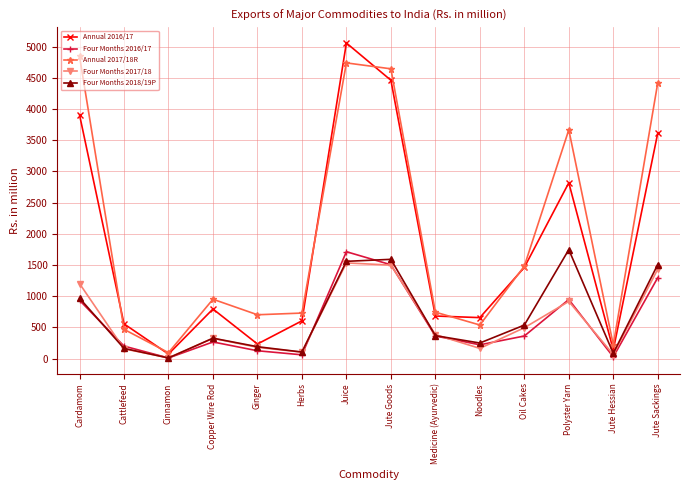

At how many categories does at least one series exceed 3817?

4